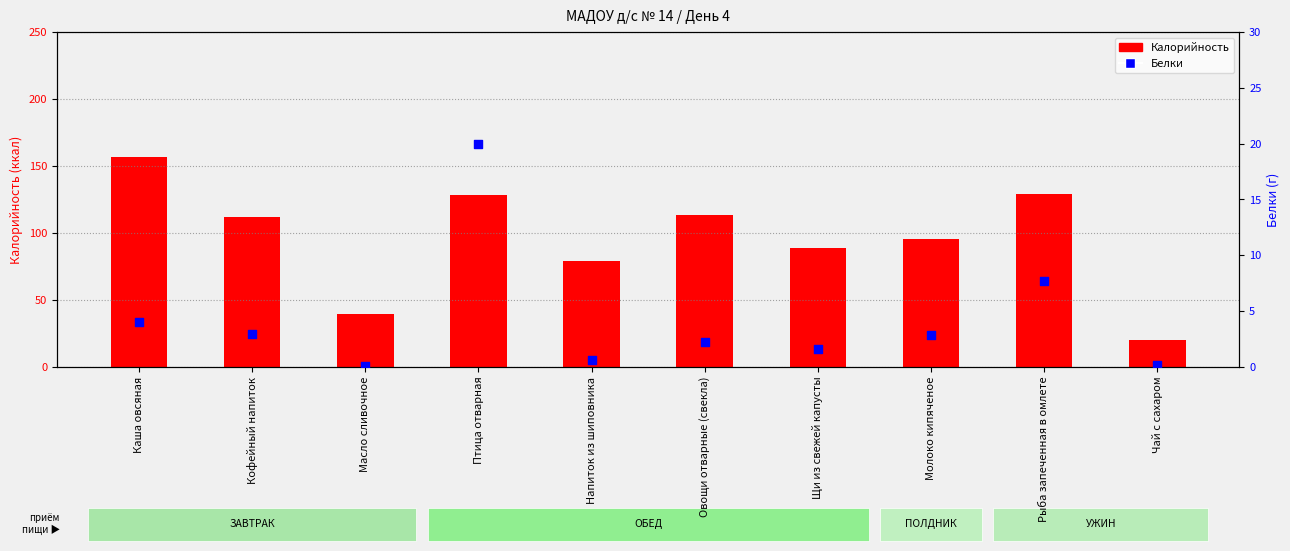

Which series reaches the minimum Y coordinate?

Белки